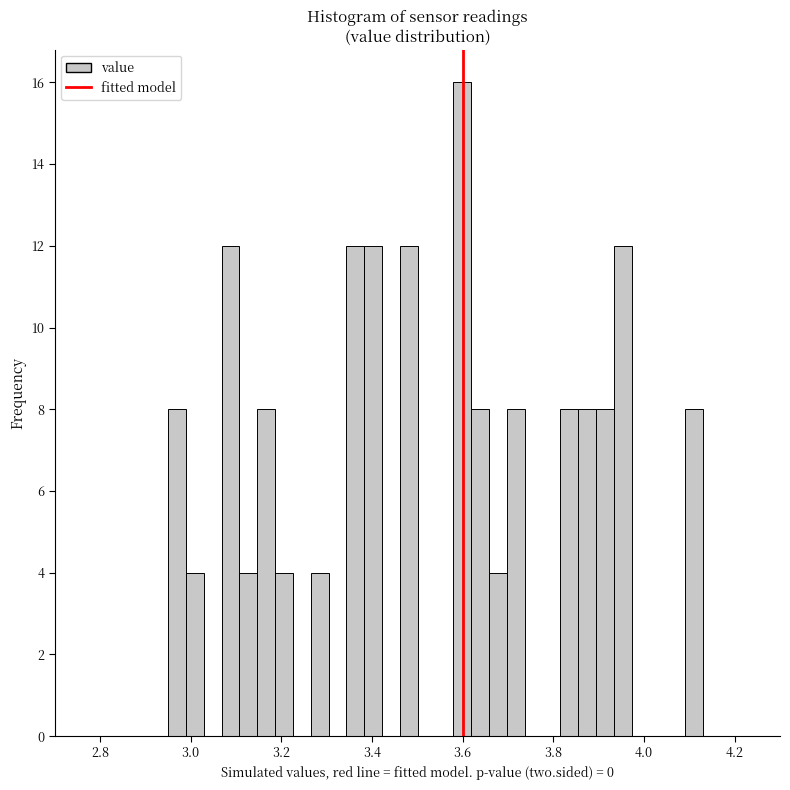

Around what value on the x-axis is the tallest bar? Give the approximate position of its centre, as read against the axis.

3.60